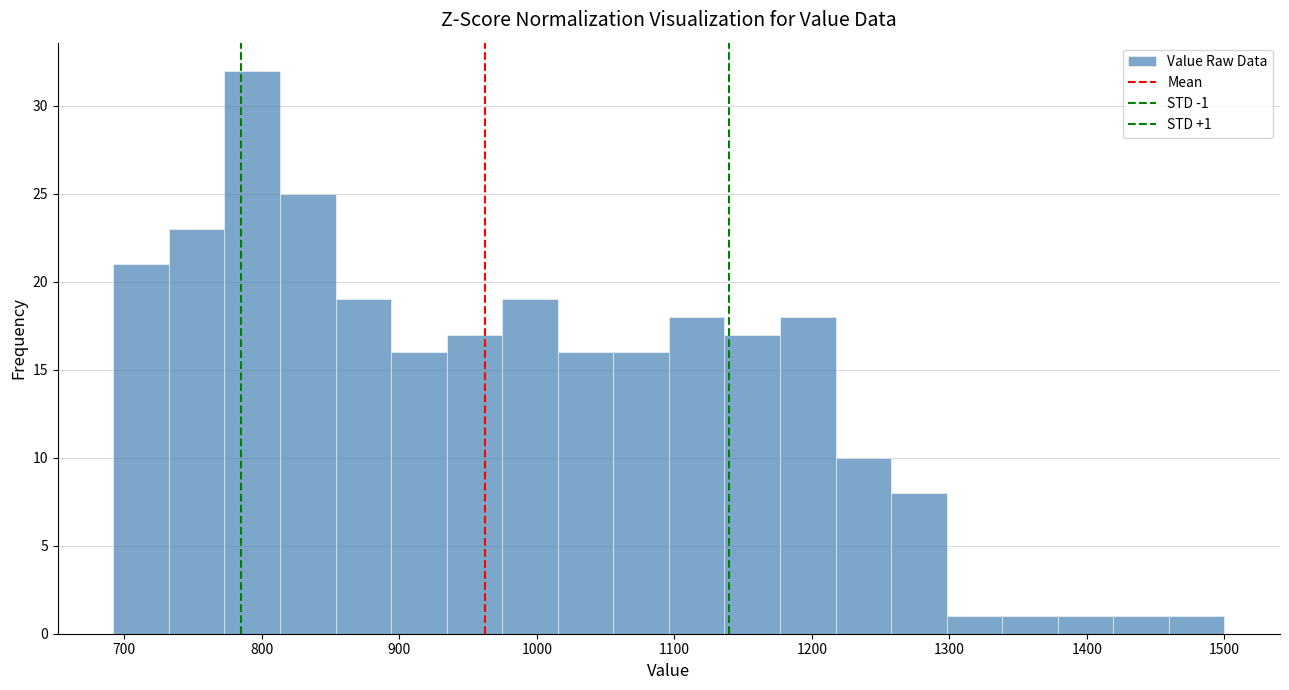

Over which range of the x-axis is the bar tallest?

770 to 810